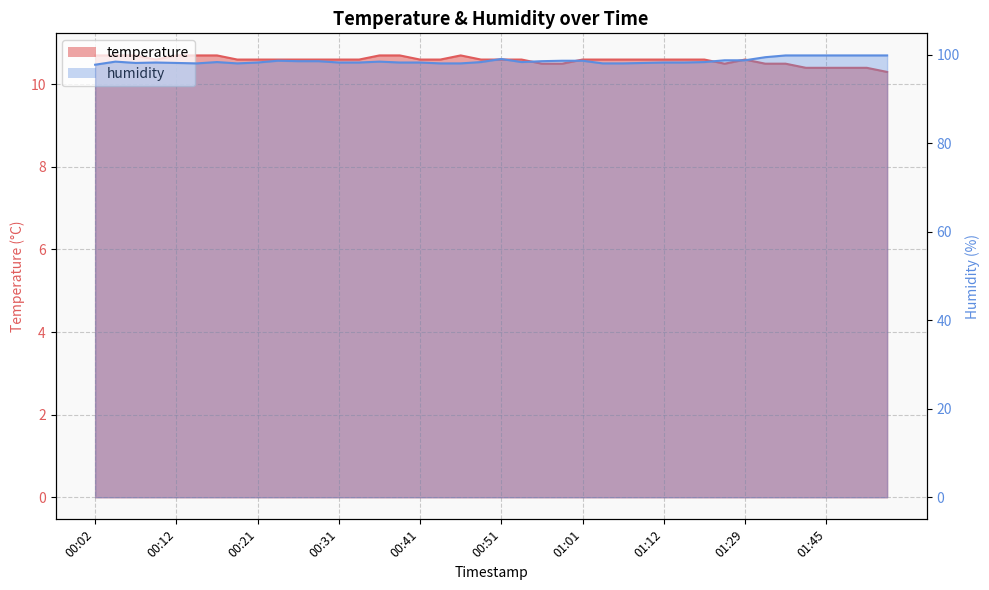

At how many categories does at least one series exceed 28?

40